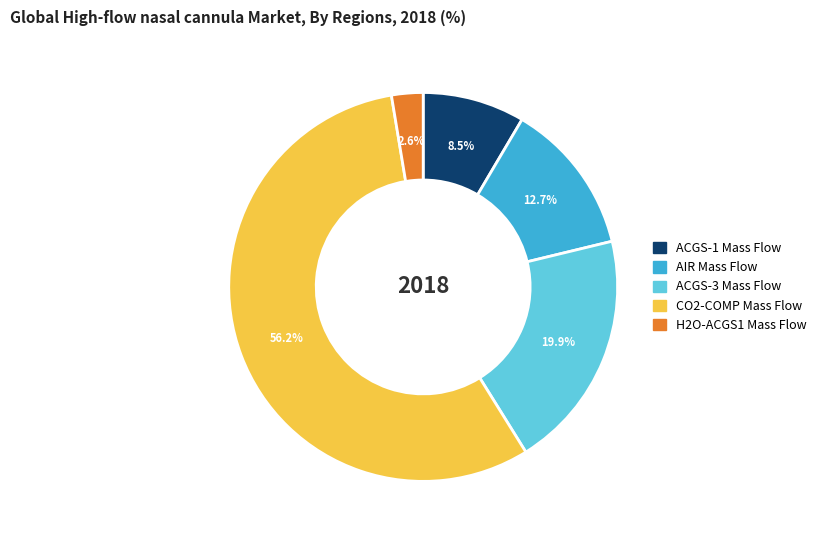

Is there any slice that represents more than half of the pie?

Yes